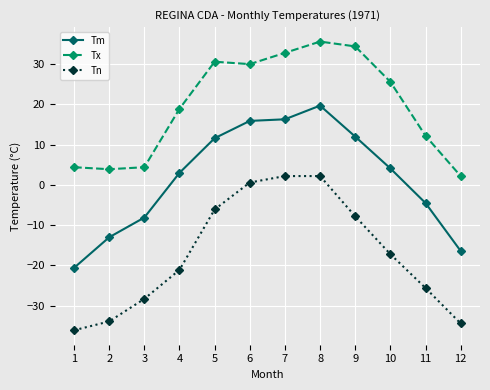

What is the difference between the Tn values at 7 and 11?

27.8